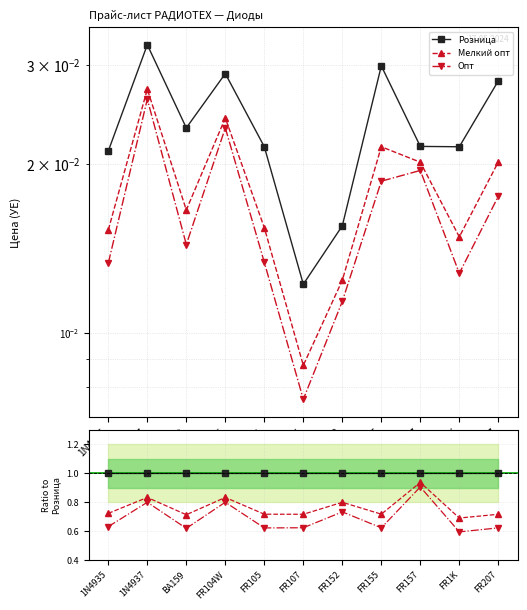

What is the value of the Опт point at the 4th from the left?

0.8